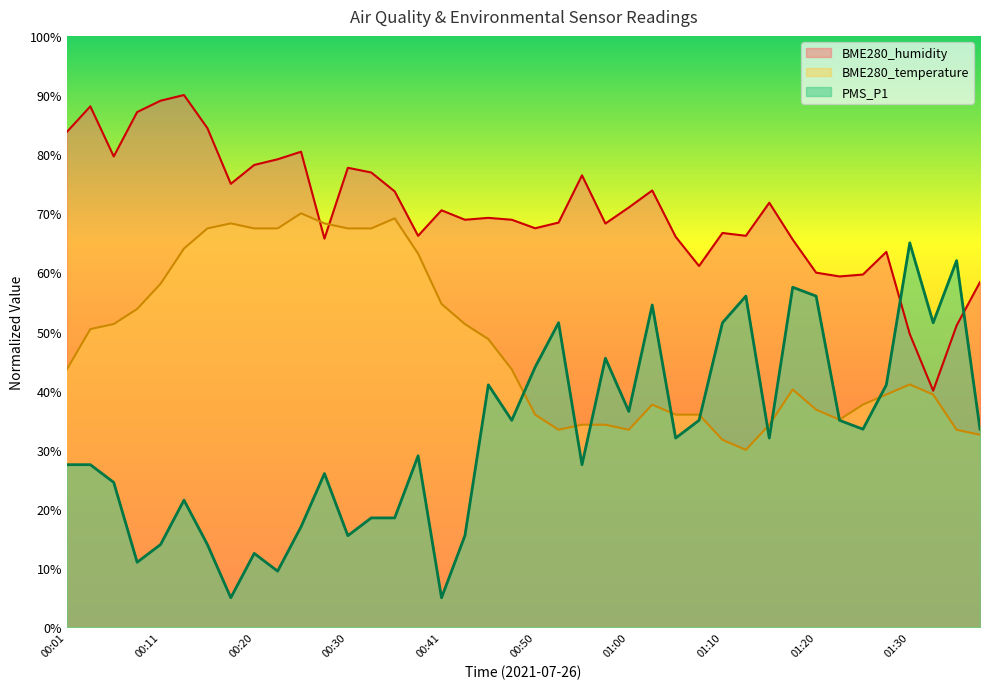

What are all the series names shown in the legend?

BME280_humidity, BME280_temperature, PMS_P1